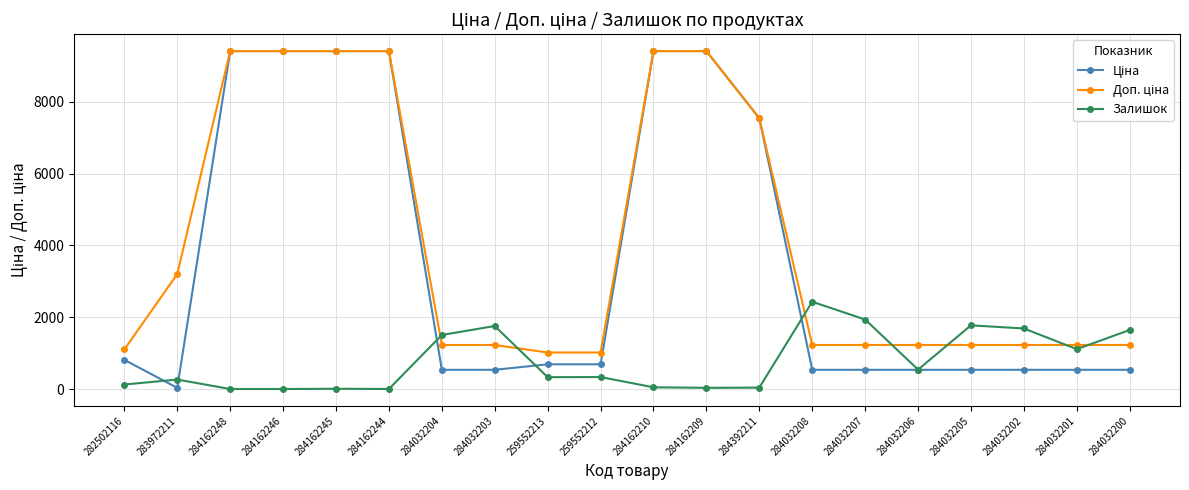

What is the label of the 13th point from the right?

284032203